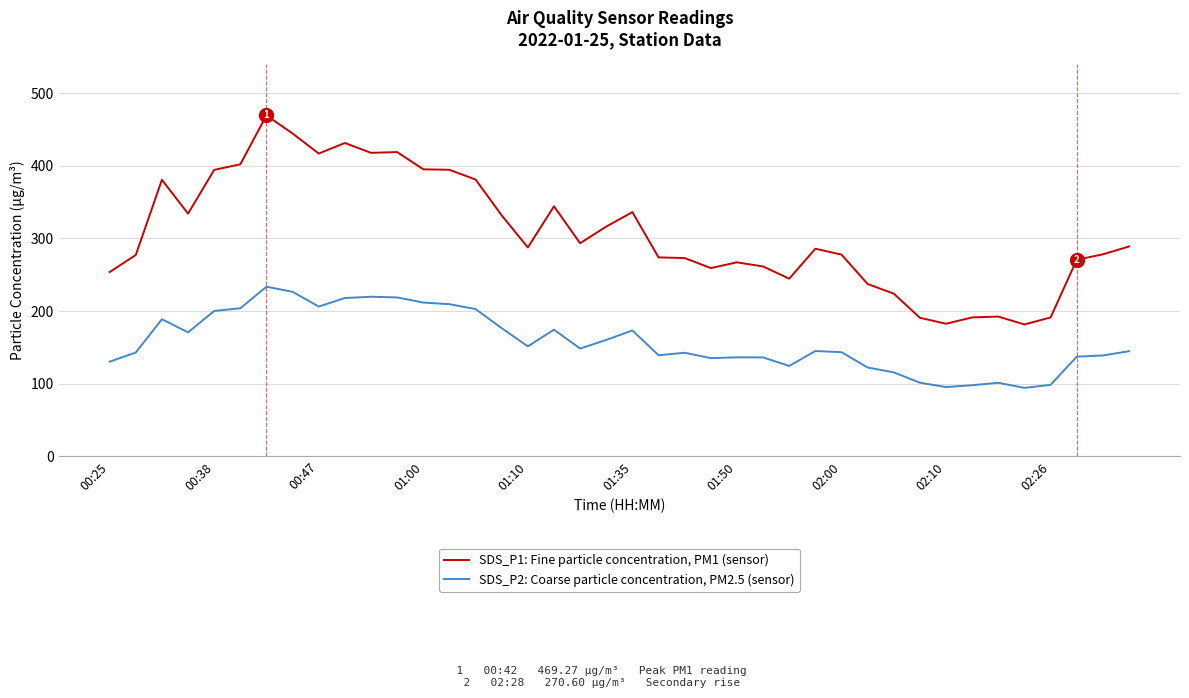

What is the difference between the maximum and minimum values in the SDS_P2: Coarse particle concentration, PM2.5 (sensor) series?

139.2